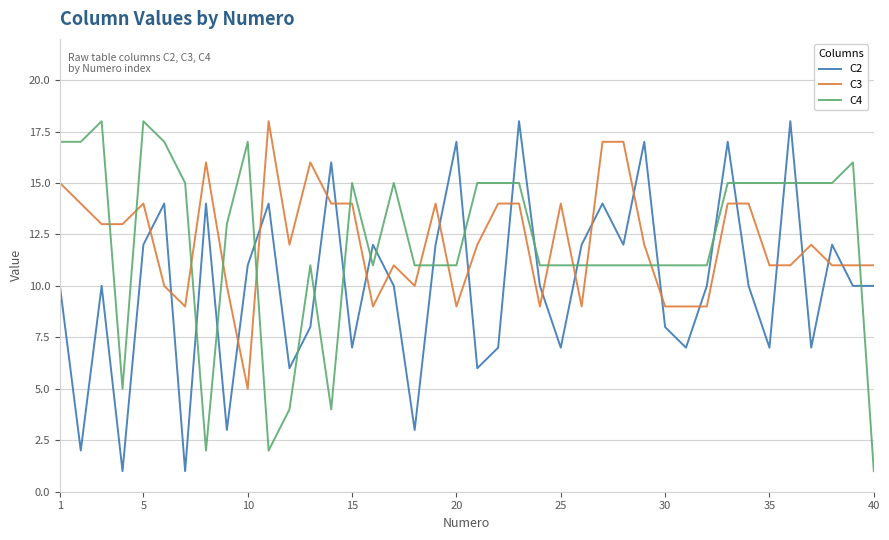

True or false: C4 and C2 cross at least once.

True